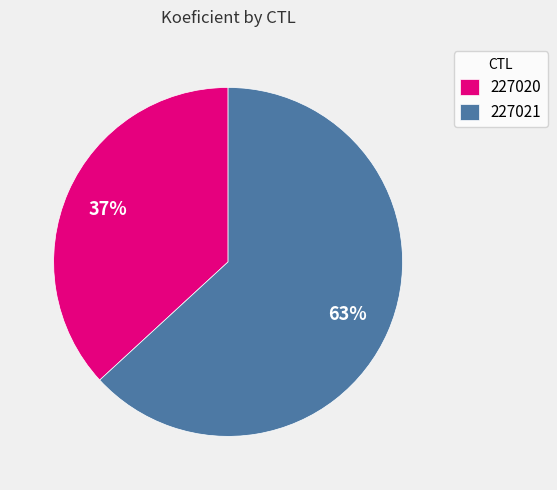

To the nearest percent, what is the difference between the largest and smallest slice percentages?

26%